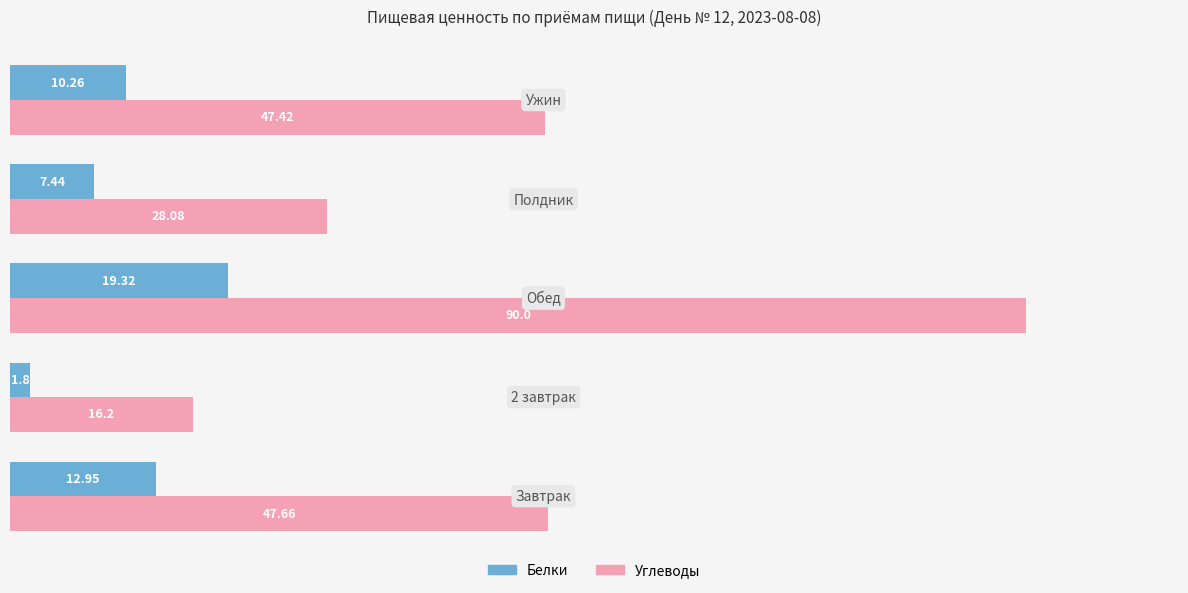

What is the difference between the maximum and minimum values in the Углеводы series?

73.8